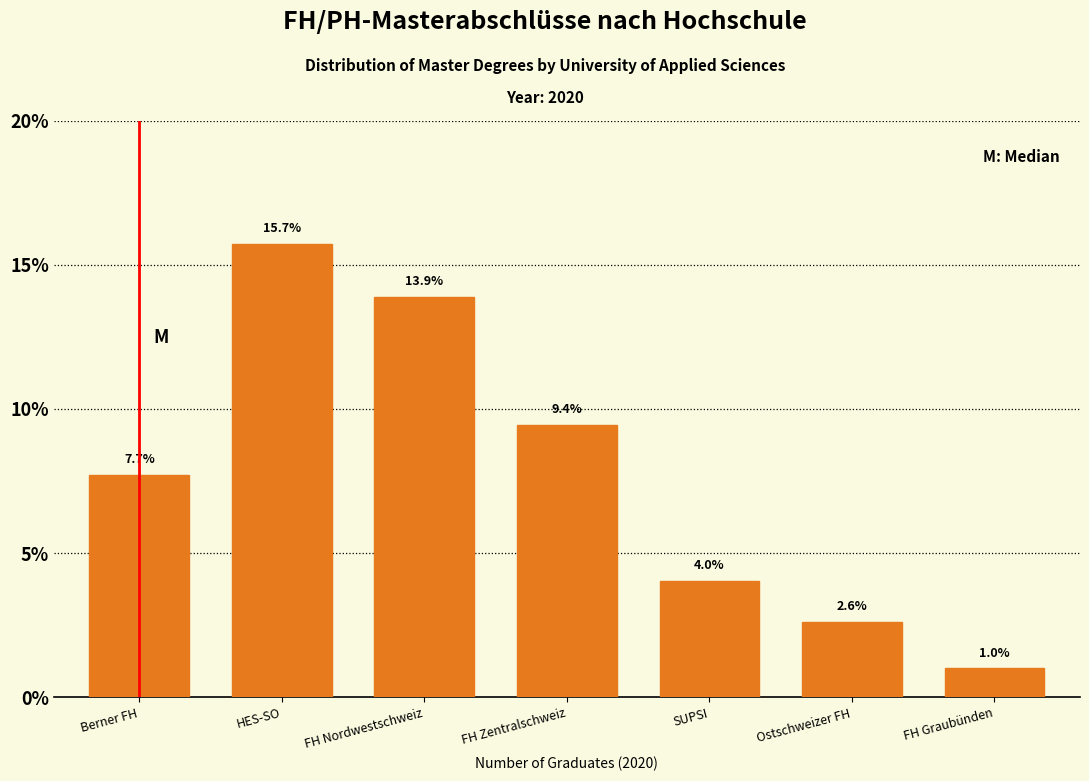

Reading left to right, list all the values displayed in this chart.

Berner FH=7.7	HES-SO=15.7	FH Nordwestschweiz=13.9	FH Zentralschweiz=9.4	SUPSI=4.0	Ostschweizer FH=2.6	FH Graubünden=1.0